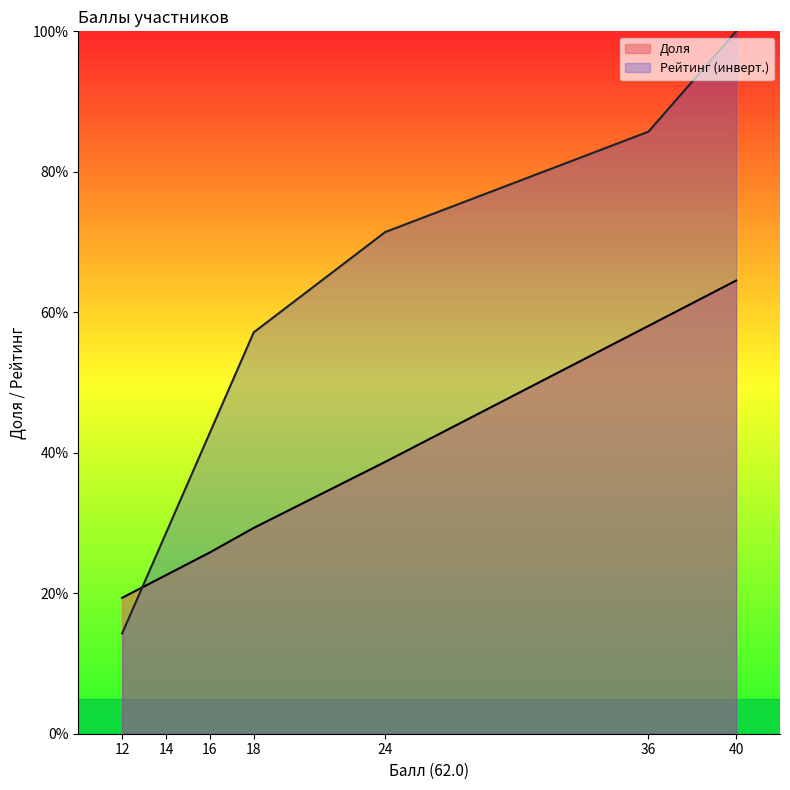

Does the chart display data point markers on the line(s)?

No